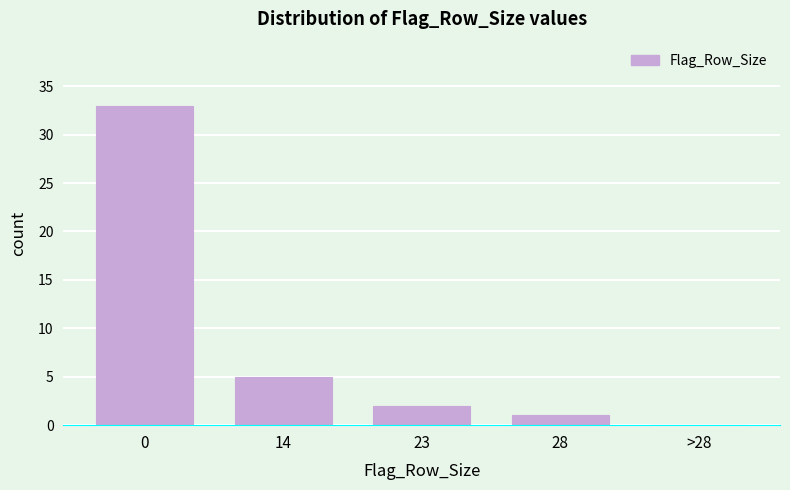

Reading left to right, transcribe all the data shown in this chart.

0=33	14=5	23=2	28=1	>28=0